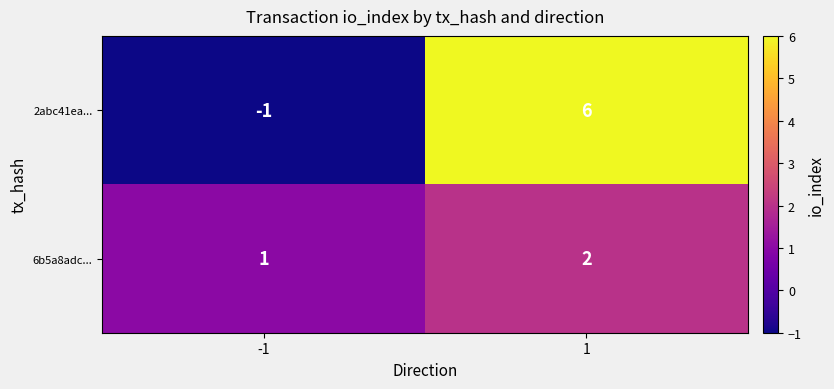

Reading right to left, transcribe all the data shown in this chart.

2abc41ea...: 1=6	-1=-1
6b5a8adc...: 1=2	-1=1